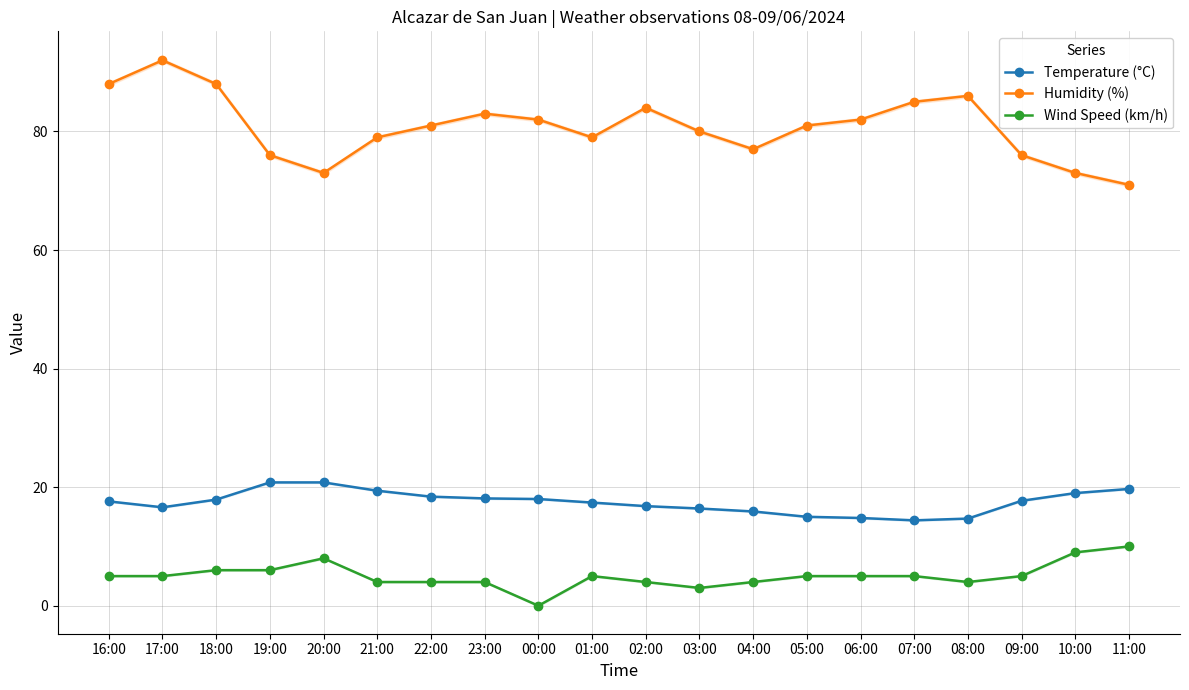

In Wind Speed (km/h), how many points are lower than both neighbors (excluding endpoints)?

3